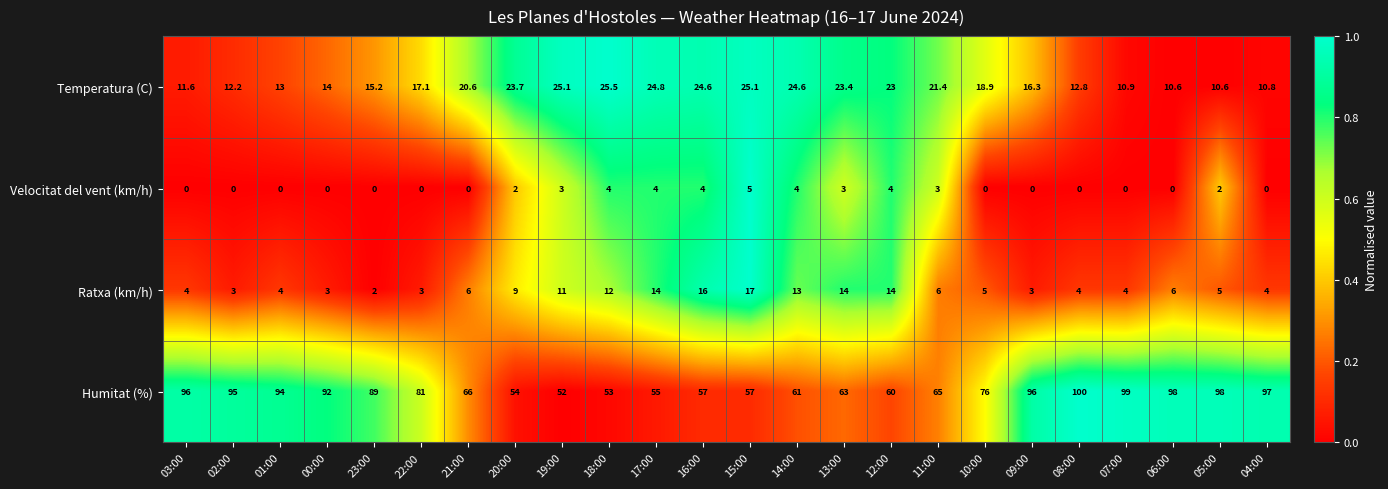

Which series changed the most between 03:00 and 14:00?

Humitat (%)